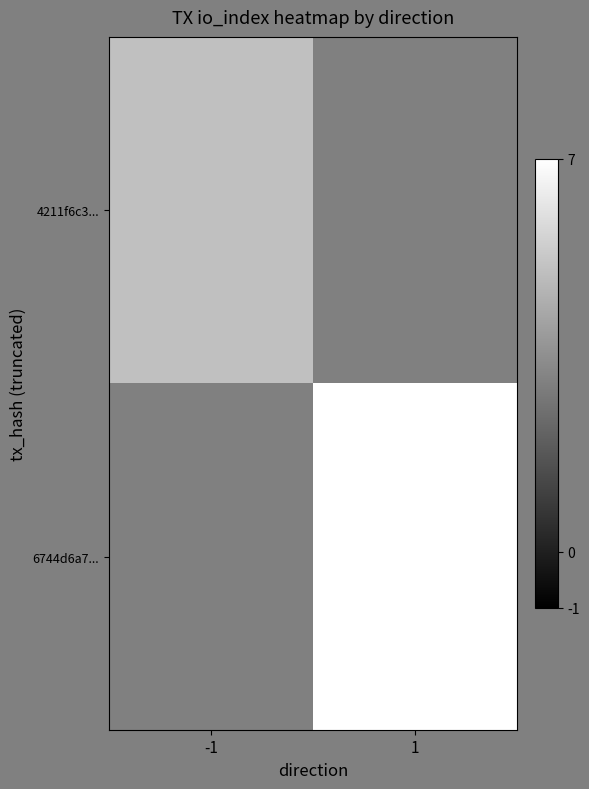

What is the greatest value displayed?

7.0